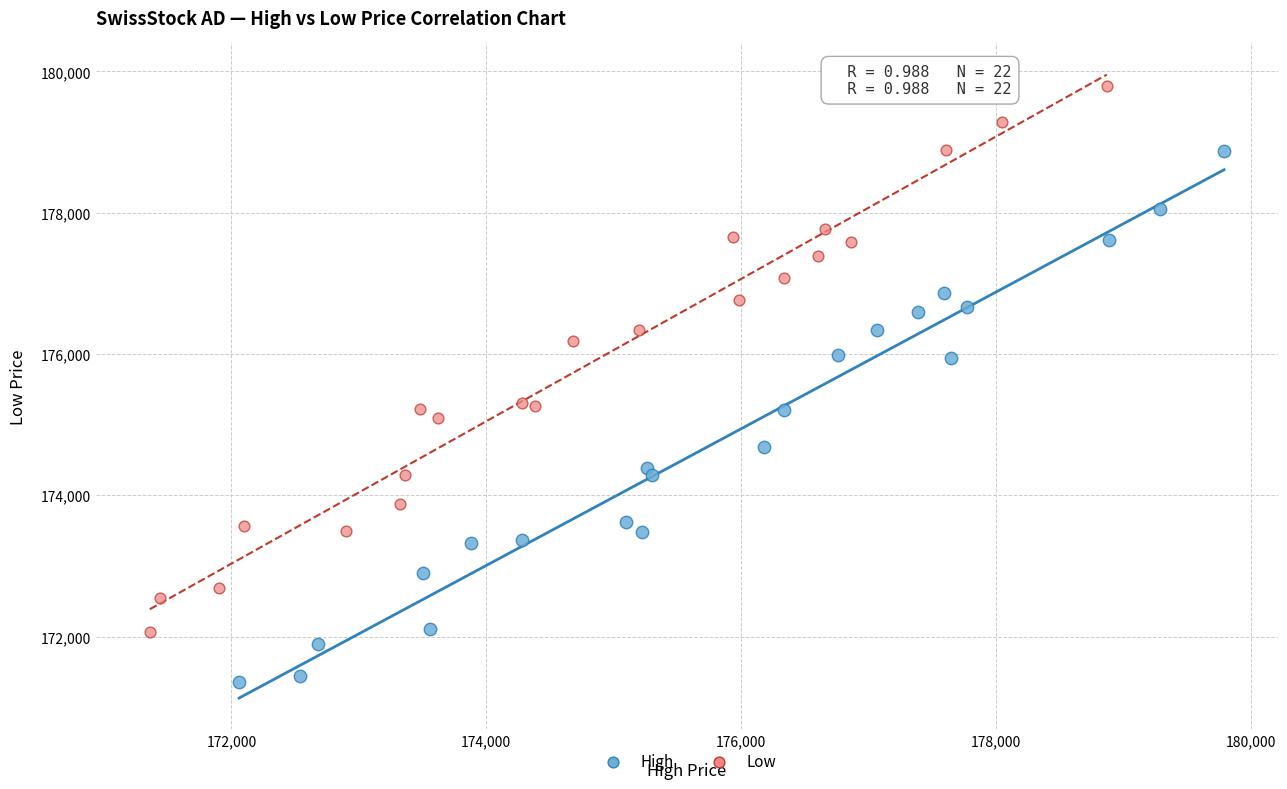

Which series contains the highest Y value?

Low